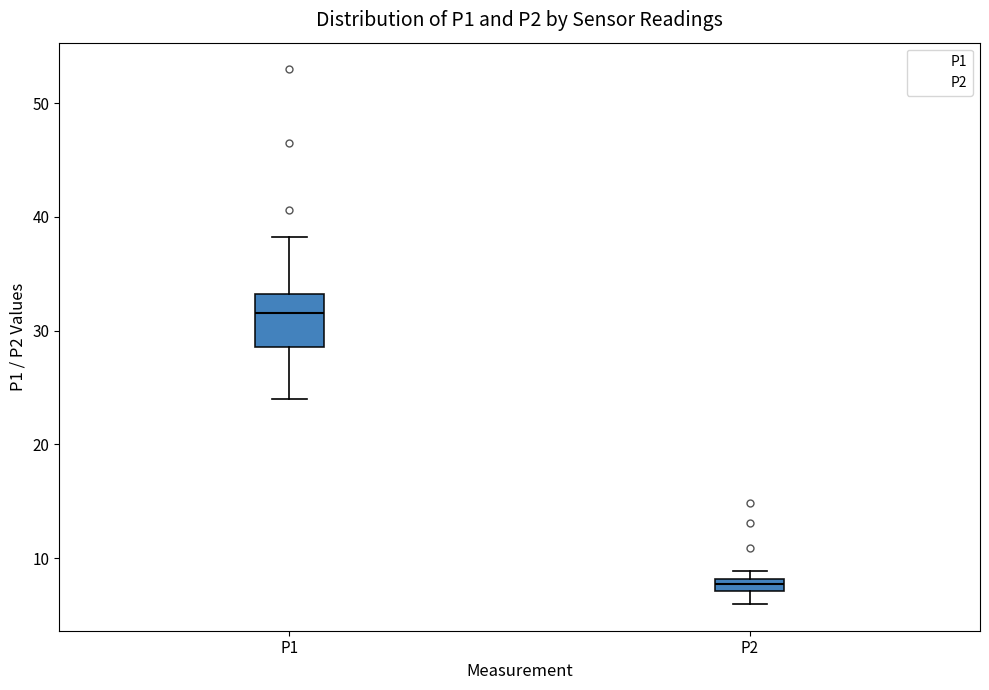

Which box has the lowest median line?

P2